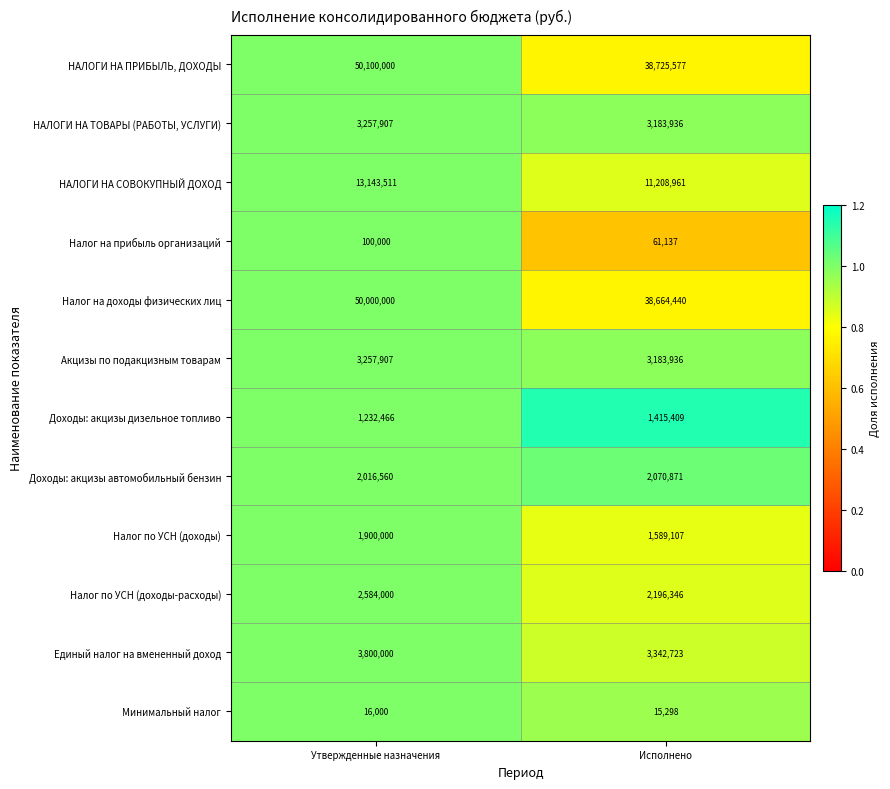

Which series has the largest total across all categories?

НАЛОГИ НА ПРИБЫЛЬ, ДОХОДЫ